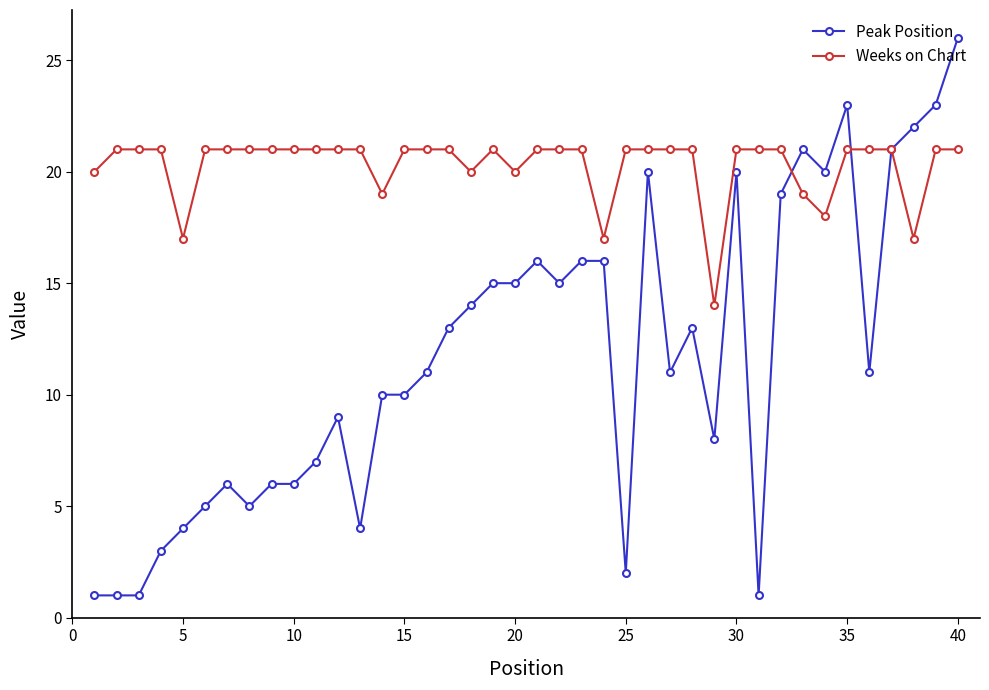

Which series has the largest range (max minus min)?

Peak Position